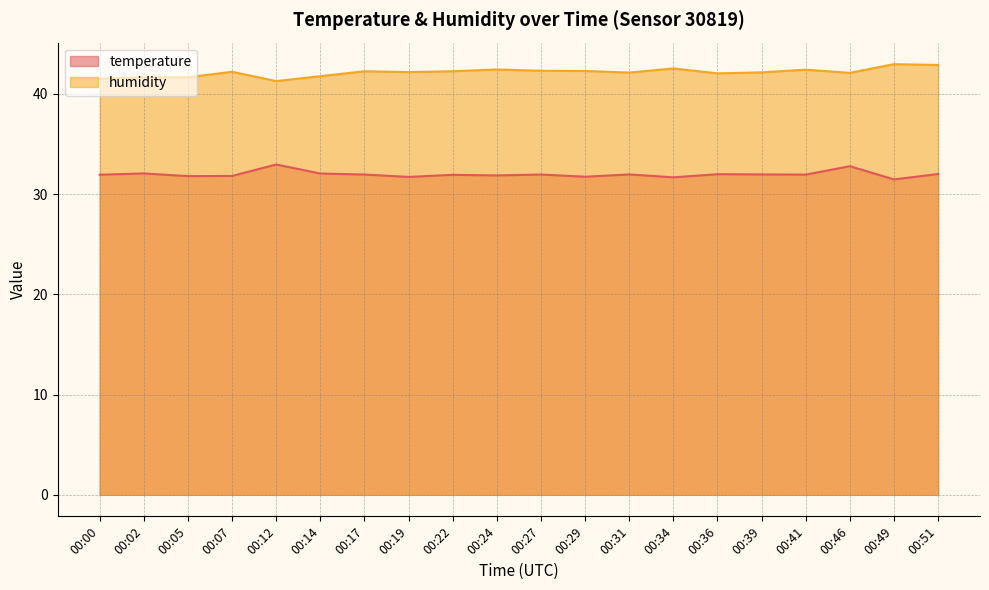

True or false: humidity and temperature cross at least once.

False